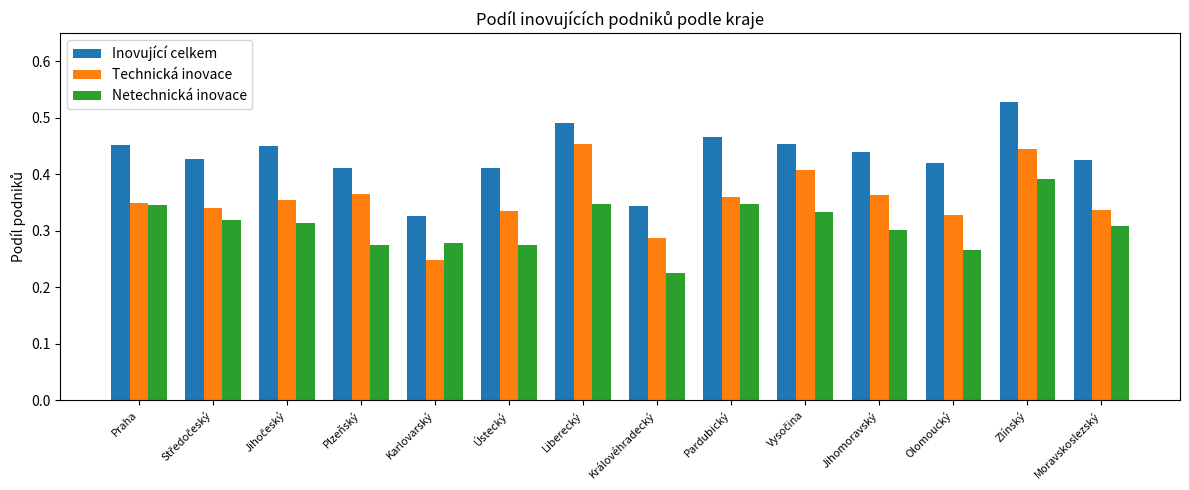

At which category is the sum across all series the highest?

Zlínský